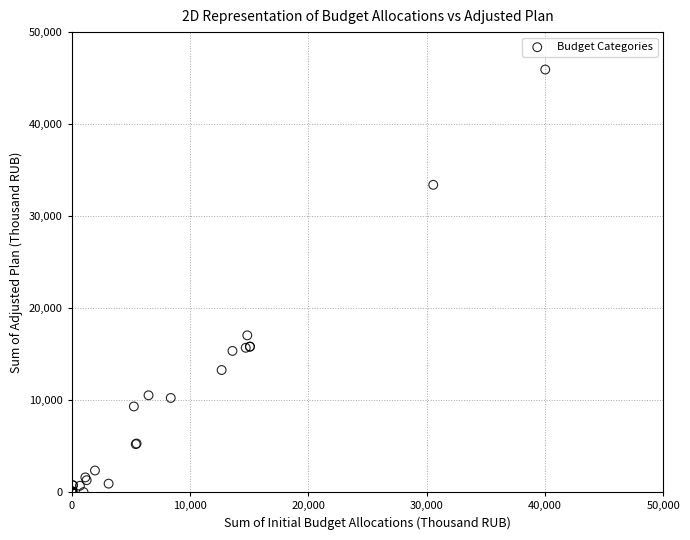

What Y value in the scatter plot is closest to 22966?

17041.8